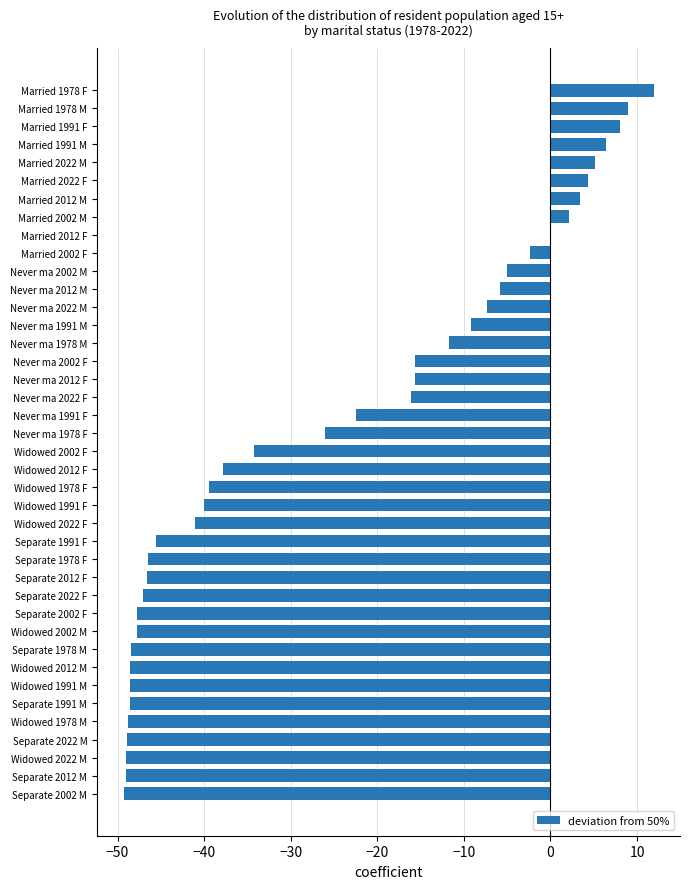

What is the sum of all values?

-1000.0